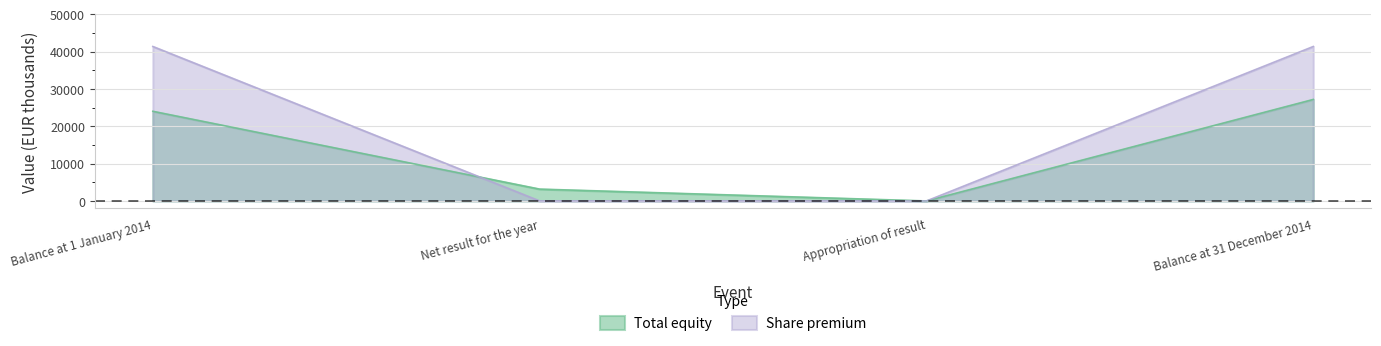

Reading right to left, extract all data points from this chart.

Total equity: 27186.4	0.0	3173.4	24013.0
Share premium: 41367.0	0.0	0.0	41367.0